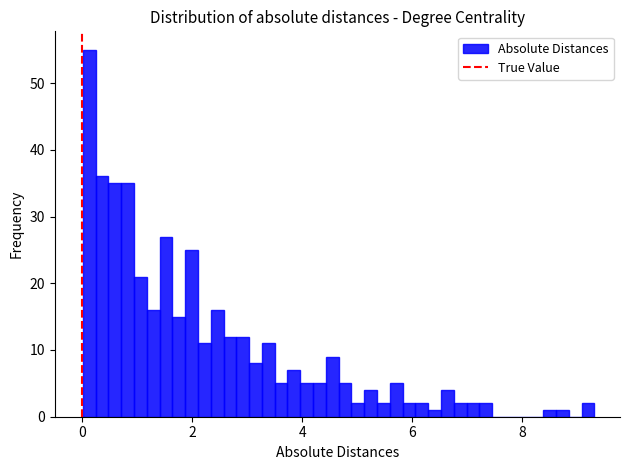

Around what value on the x-axis is the tallest bar? Give the approximate position of its centre, as read against the axis.

0.2